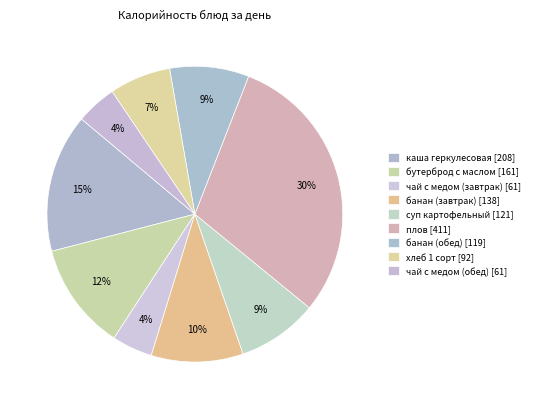

To the nearest percent, what percentage of the pie is каша геркулесовая?

15%